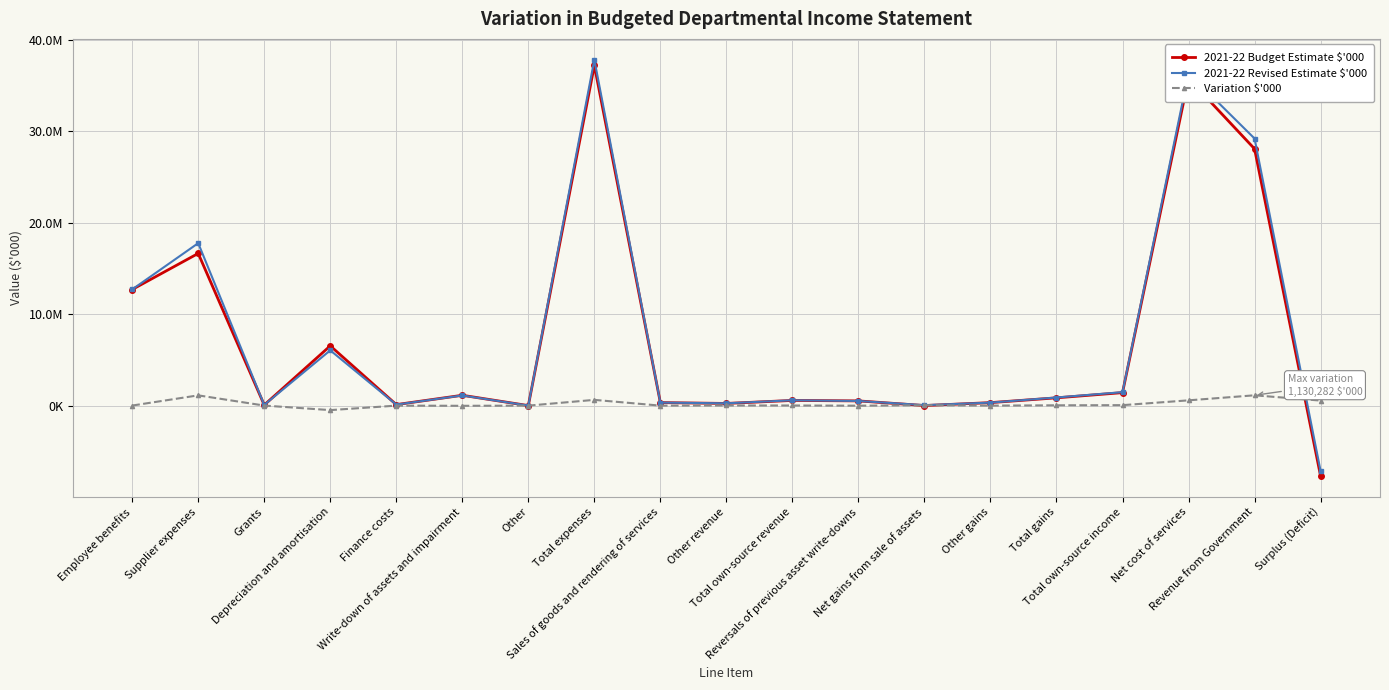

True or false: 2021-22 Budget Estimate $'000 has more than 0 points higher than both neighbors.

True